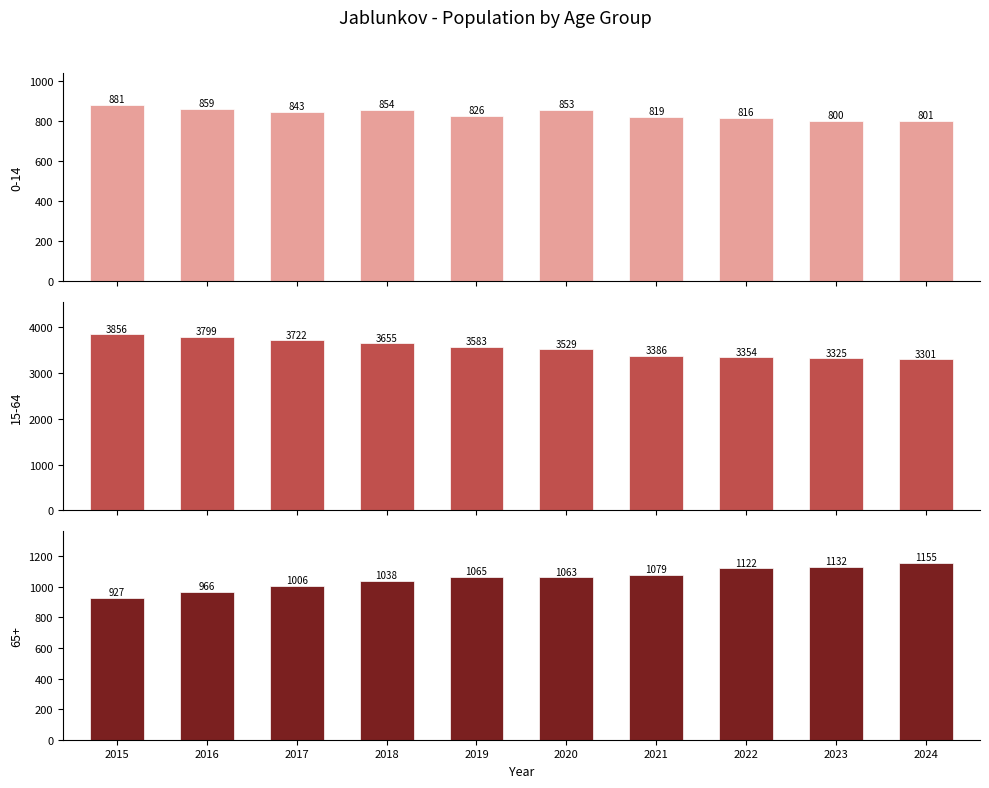

How many bars are there in total?

30